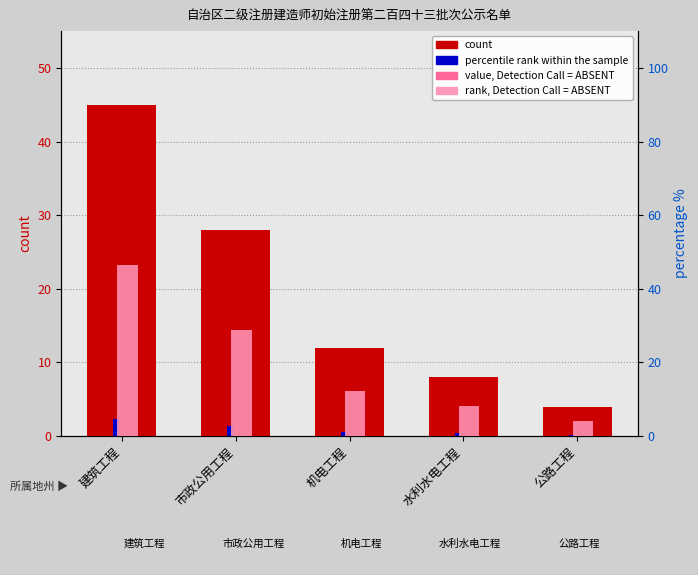

How many groups of bars are there?

5